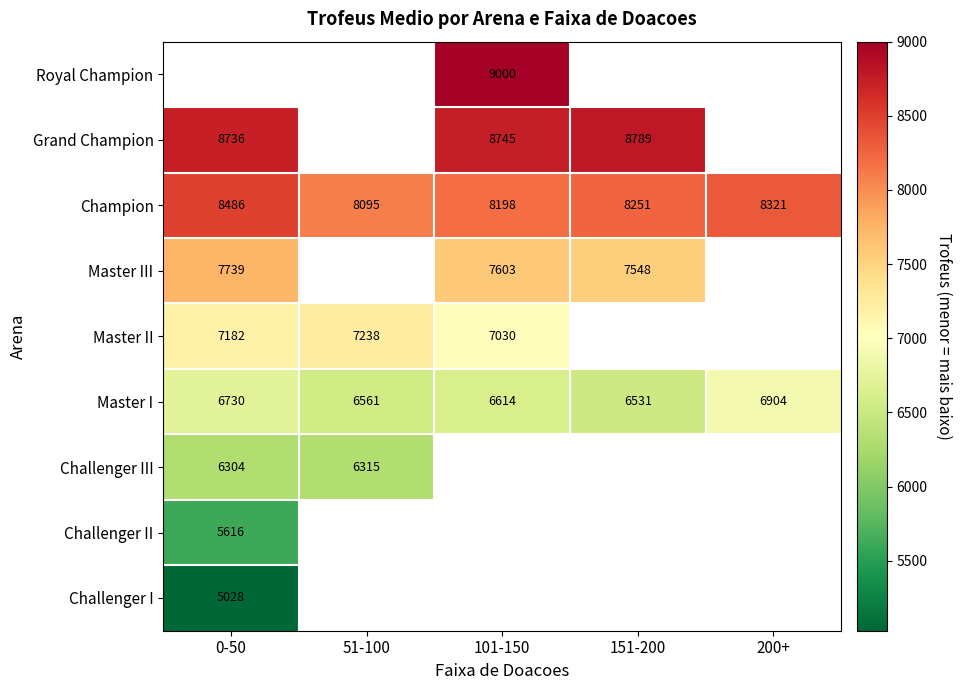

At which label is Master I closest to 6717?

0-50